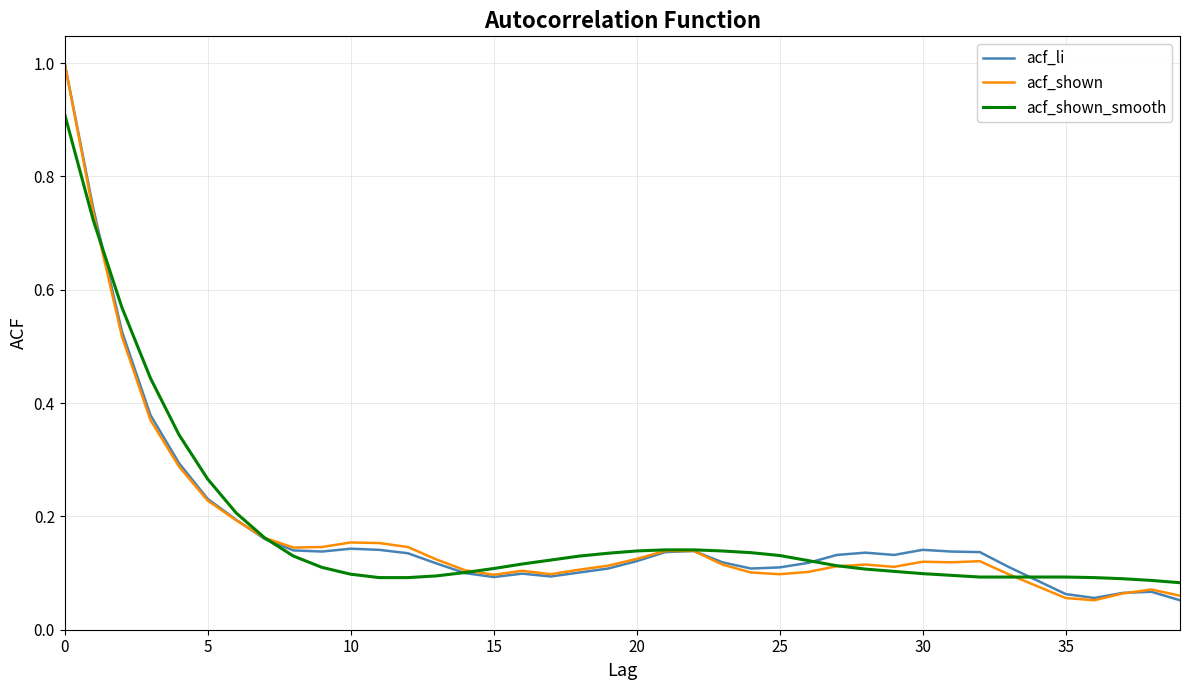

What is the sum of all acf_shown values?

7.0